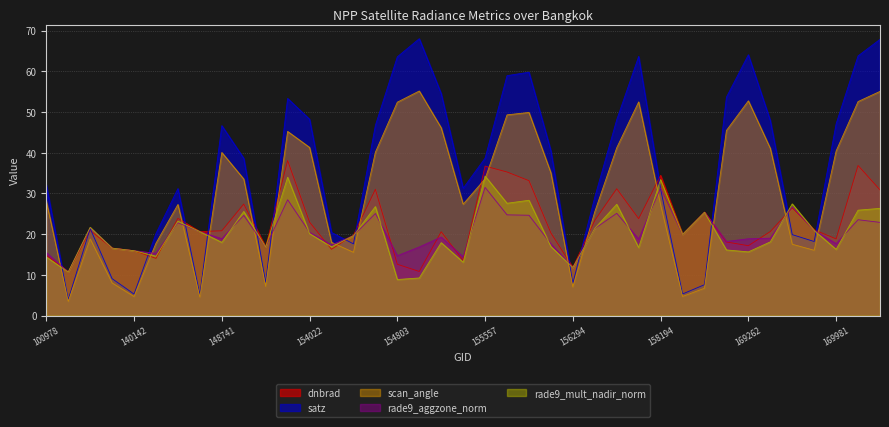

At which label does dnbrad reach its peak?

153652